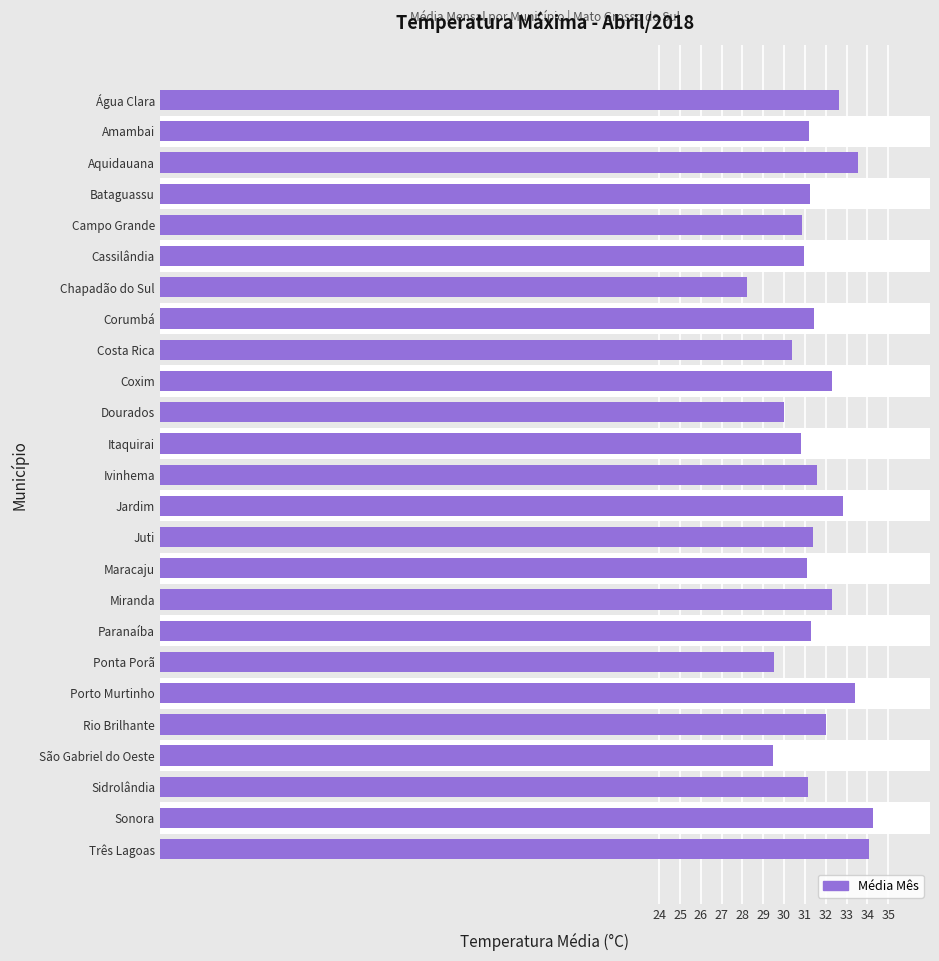

Reading left to right, what are all the values shown in this chart?

34.1	34.3	31.1	29.5	32.0	33.4	29.5	31.3	32.3	31.1	31.4	32.8	31.6	30.8	30.0	32.3	30.4	31.4	28.2	31.0	30.9	31.2	33.6	31.2	32.7